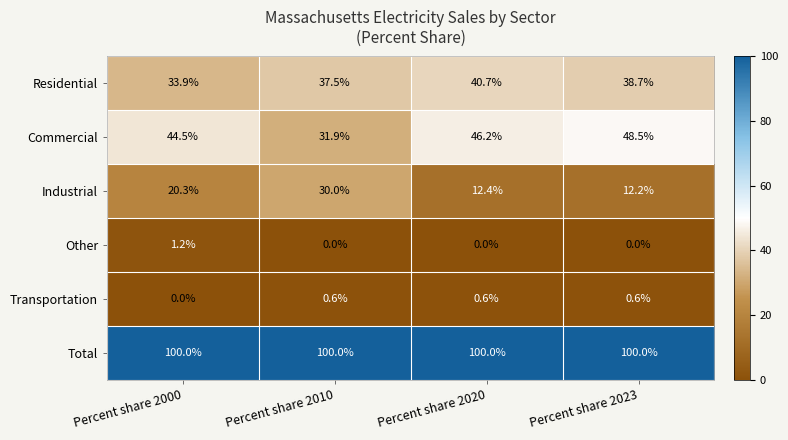

Which series has the widest spread of values?

Industrial